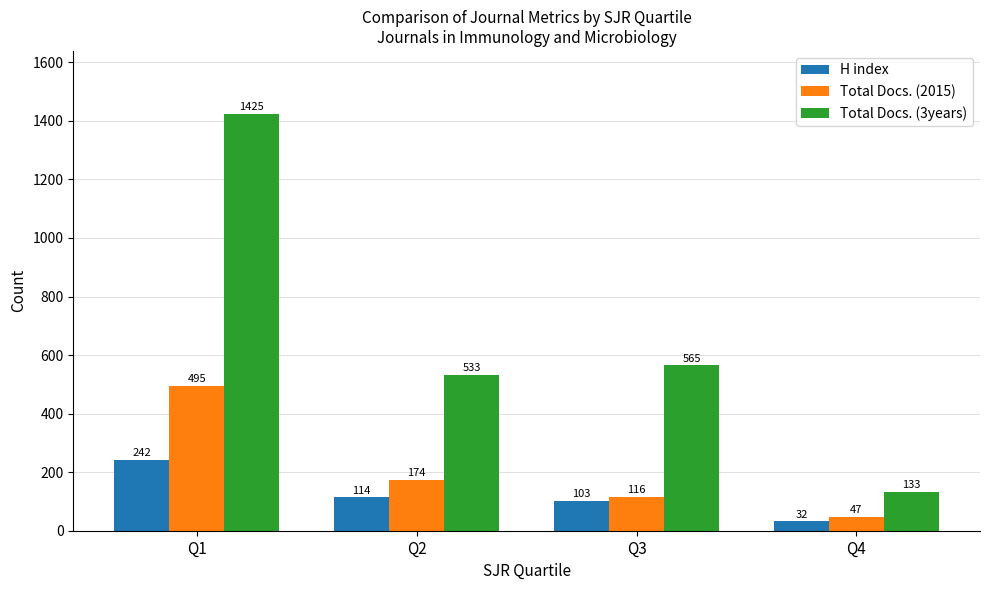

Where is Total Docs. (3years) nearest to the value 779?

Q3